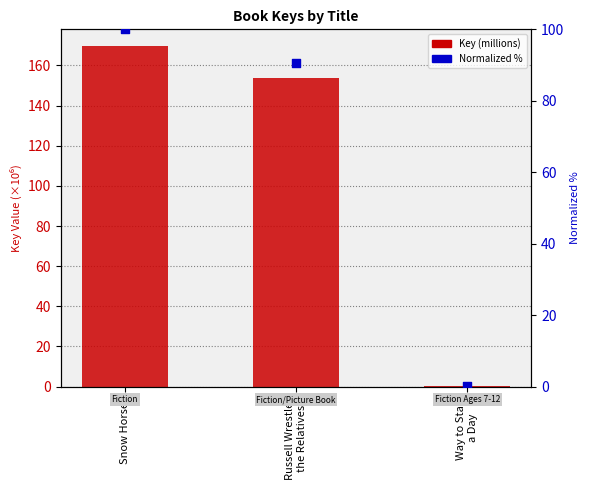

At which category is the sum across all series the highest?

Snow Horses